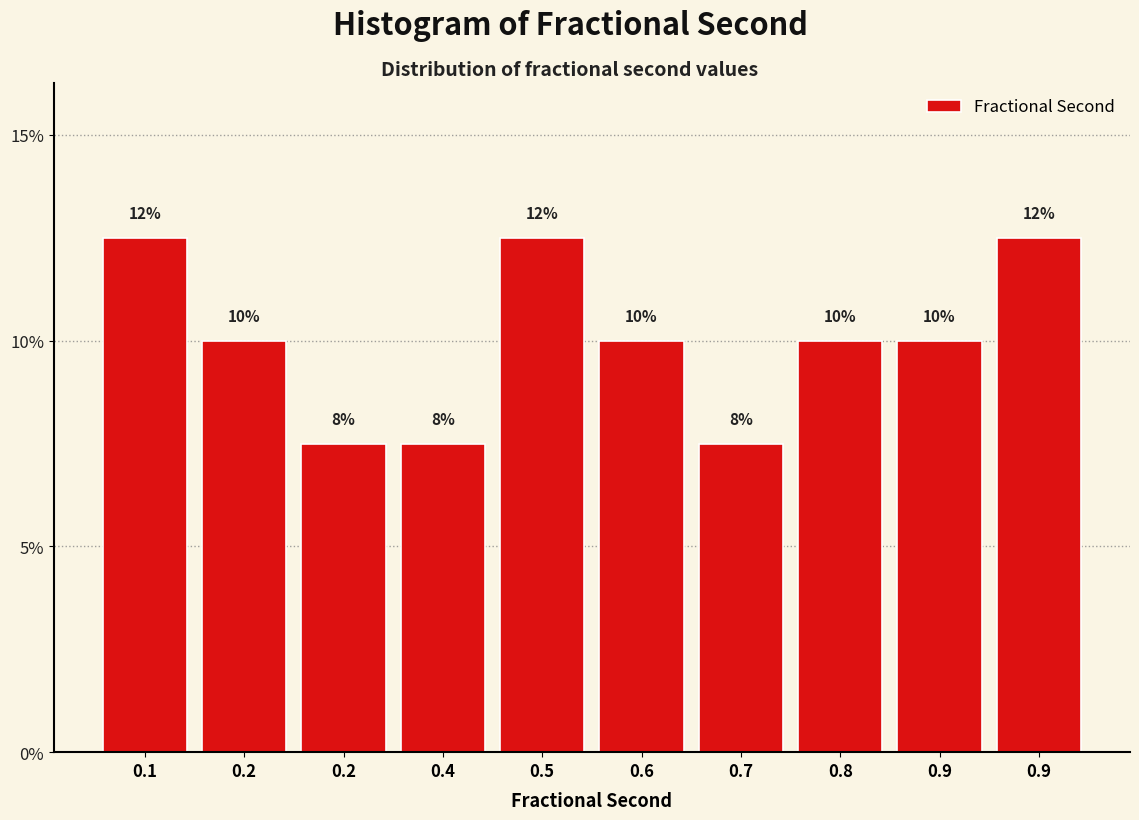

How many bars are there in total?

10